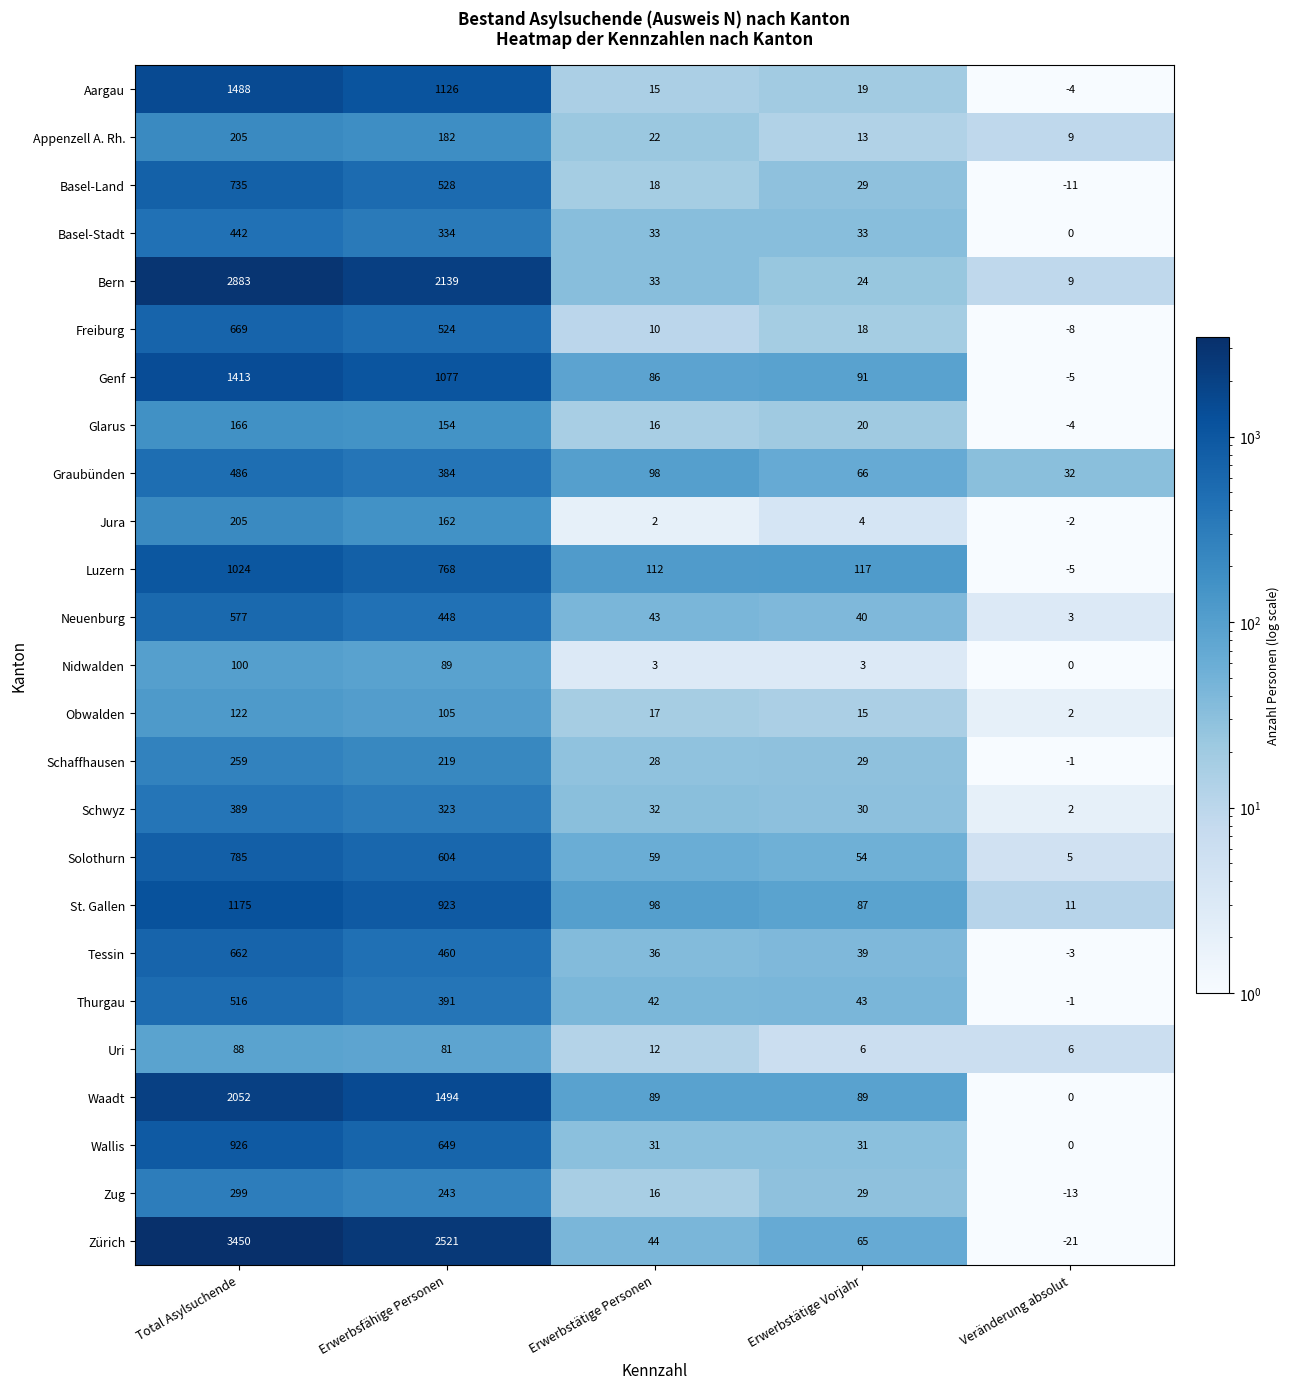

What is the sum of the Obwalden values at Erwerbstätige Vorjahr and Veränderung absolut?

17